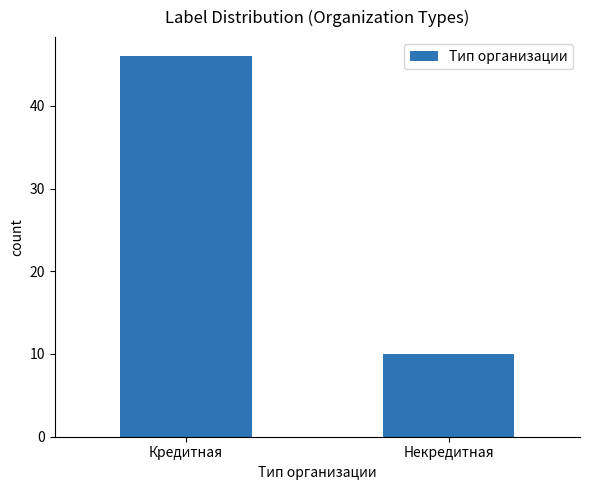

Reading right to left, extract all data points from this chart.

Некредитная=10	Кредитная=46